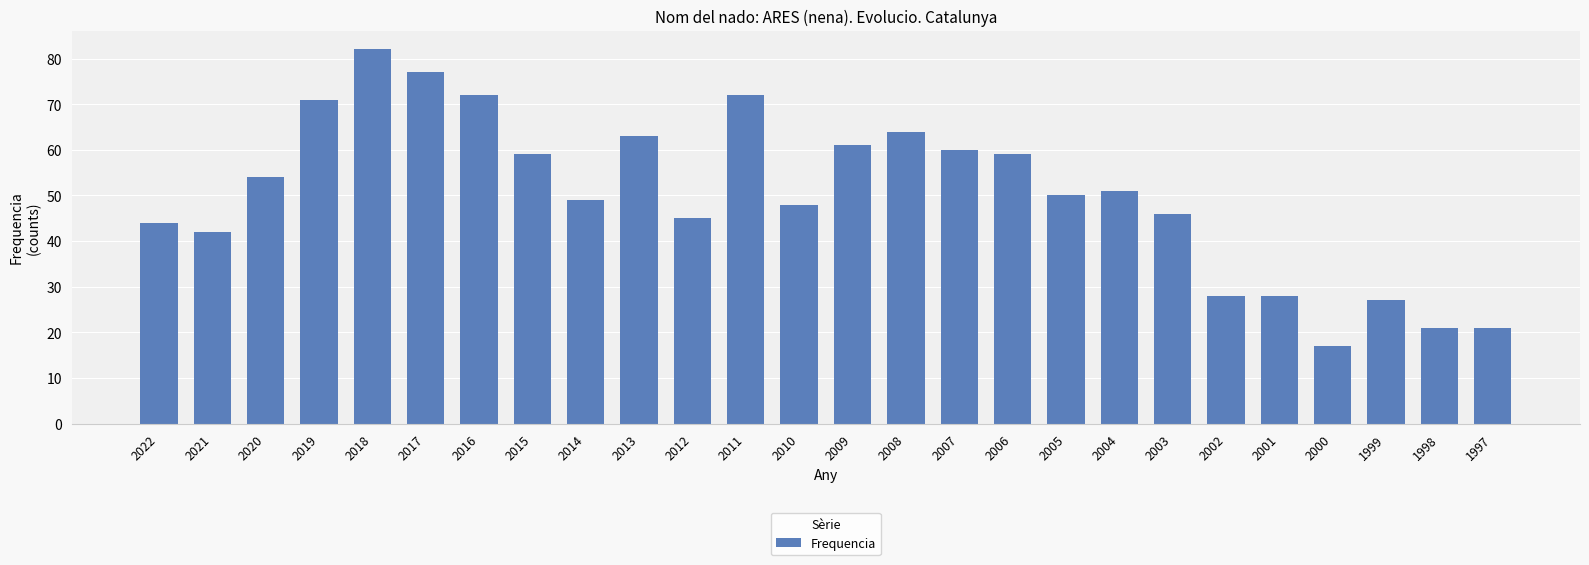

What is the value of the 20th bar from the left?

46